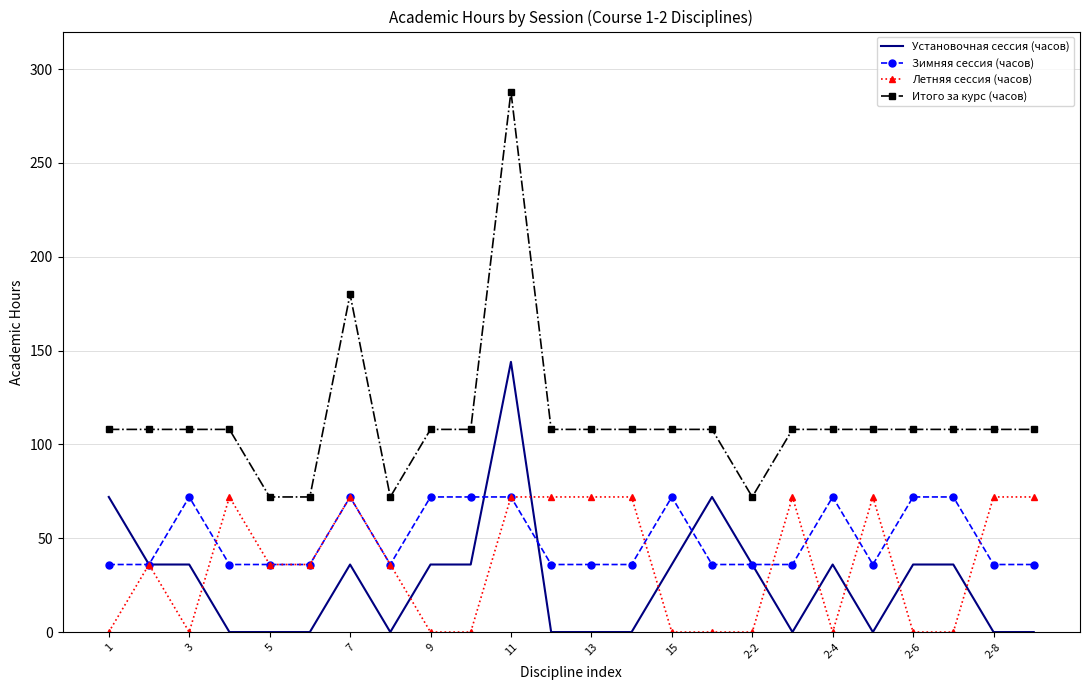

What are all the series names shown in the legend?

Установочная сессия (часов), Зимняя сессия (часов), Летняя сессия (часов), Итого за курс (часов)